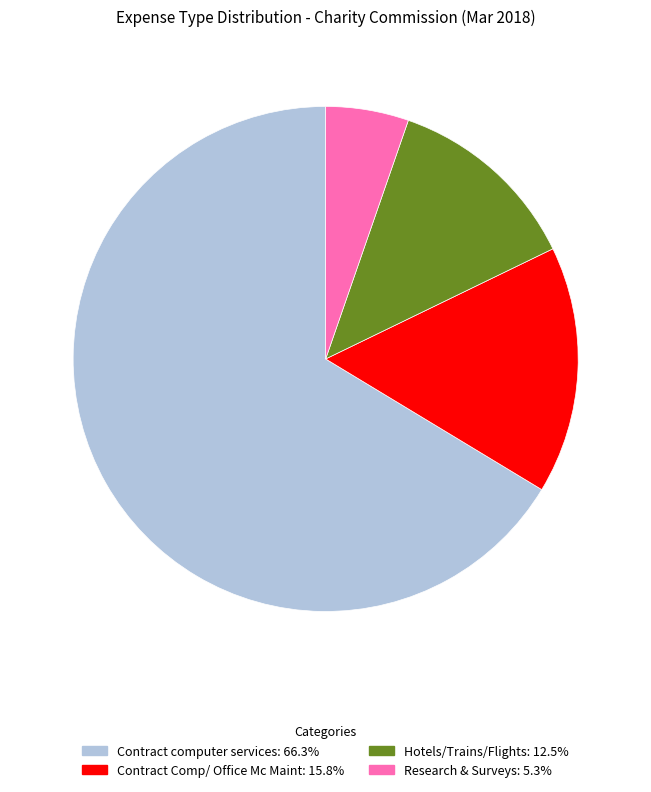

Combined, do Contract computer services and Research & Surveys account for over 50%?

Yes